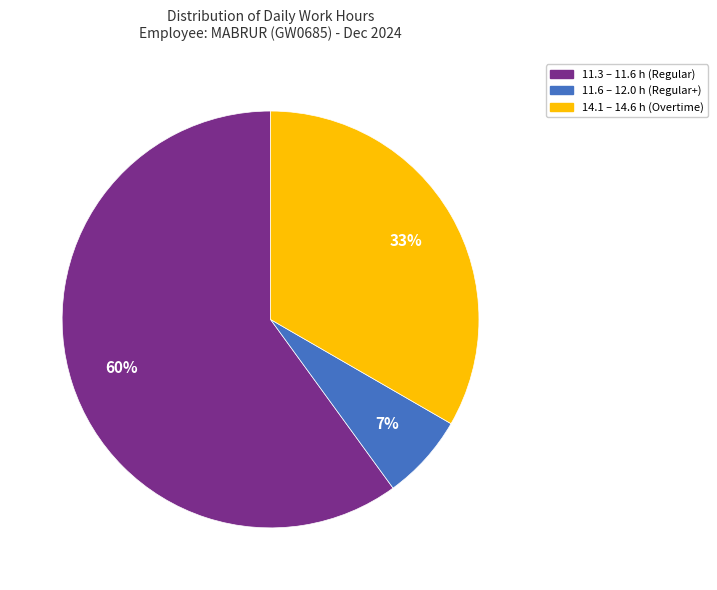

Is there any slice that represents more than half of the pie?

Yes